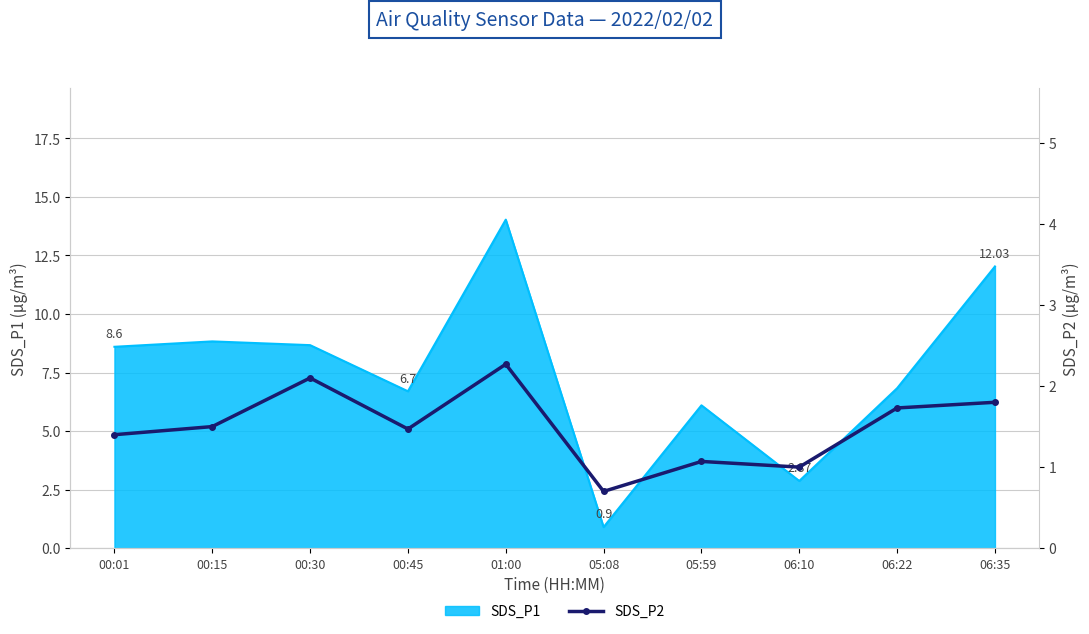

Does the chart have visible grid lines?

Yes